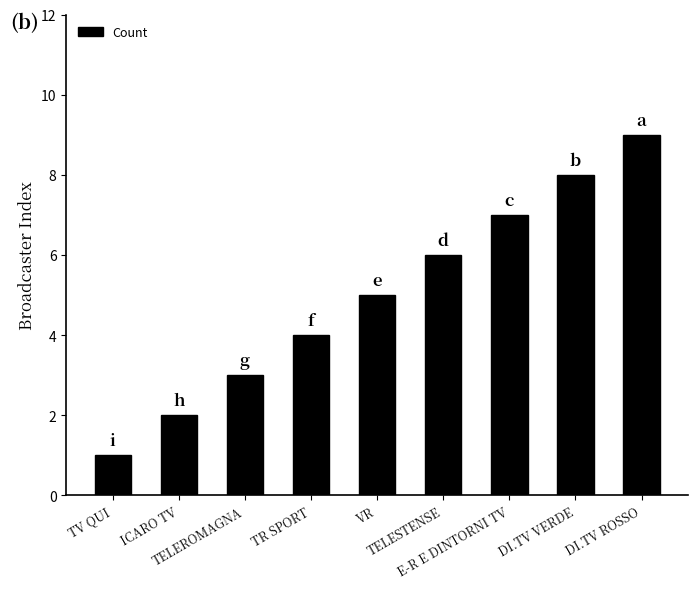

What is the change in value from ICARO TV to TELESTENSE?

+4